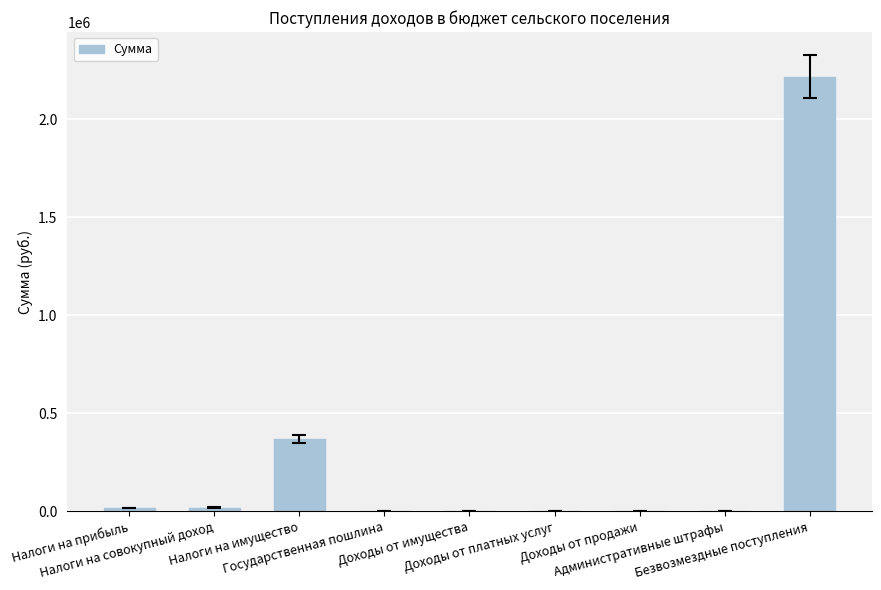

What is the sum of all values?

2627500